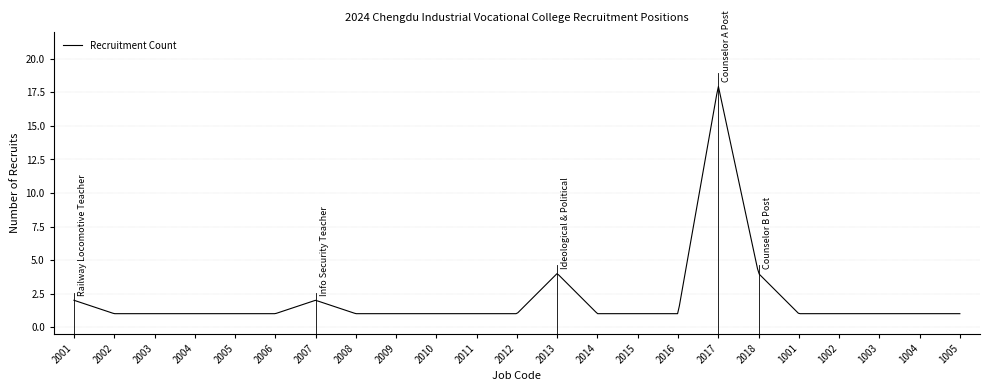

What is the difference between the maximum and minimum values?

16.9